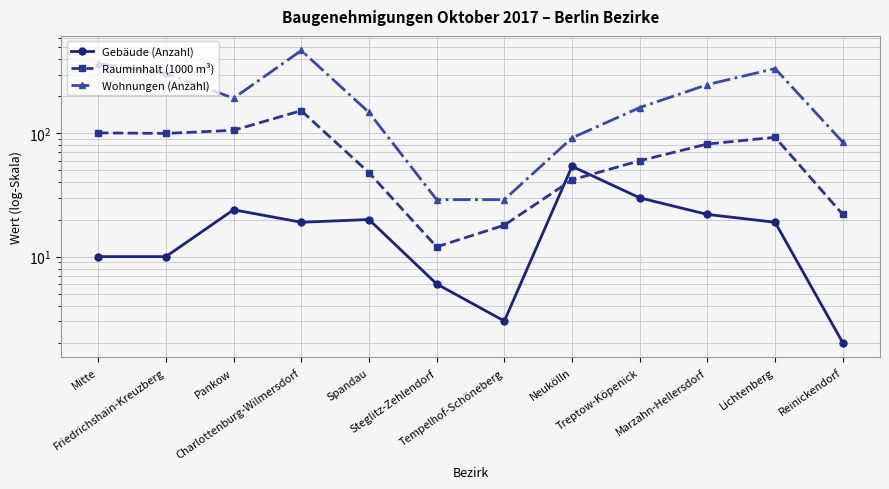

Rank the categories by Wohnungen (Anzahl) value from highest to lowest.

Charlottenburg-Wilmersdorf, Mitte, Lichtenberg, Friedrichshain-Kreuzberg, Marzahn-Hellersdorf, Pankow, Treptow-Köpenick, Spandau, Neukölln, Reinickendorf, Steglitz-Zehlendorf, Tempelhof-Schöneberg